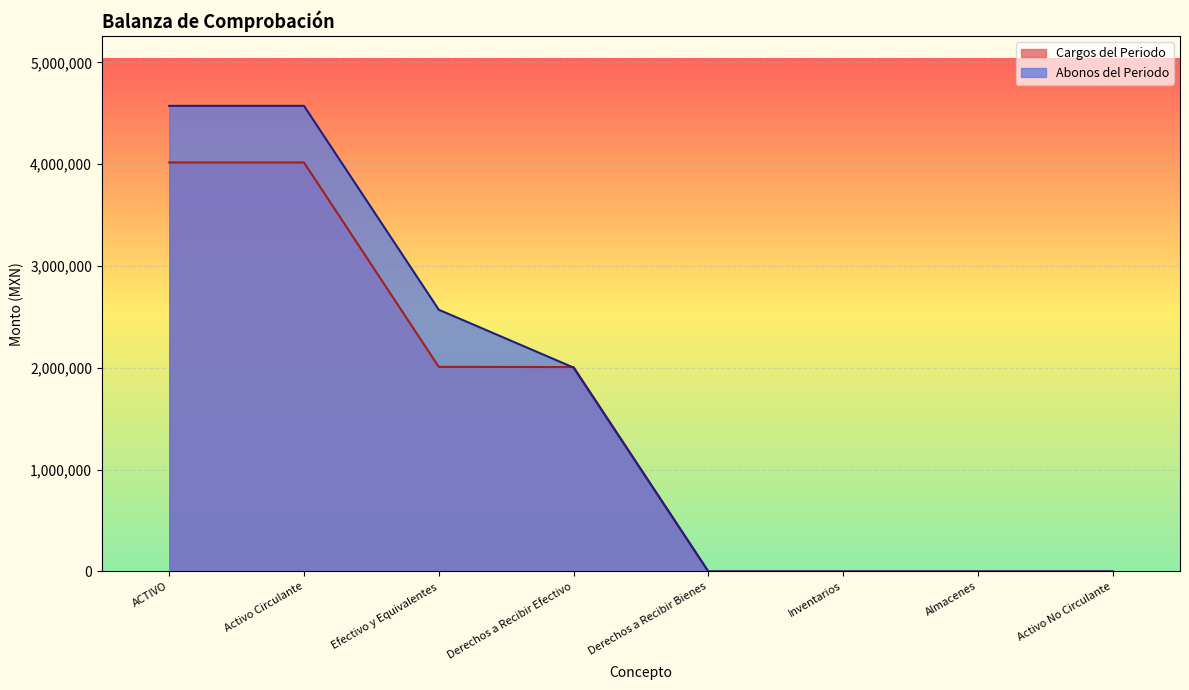

How many distinct data groups are displayed?

2